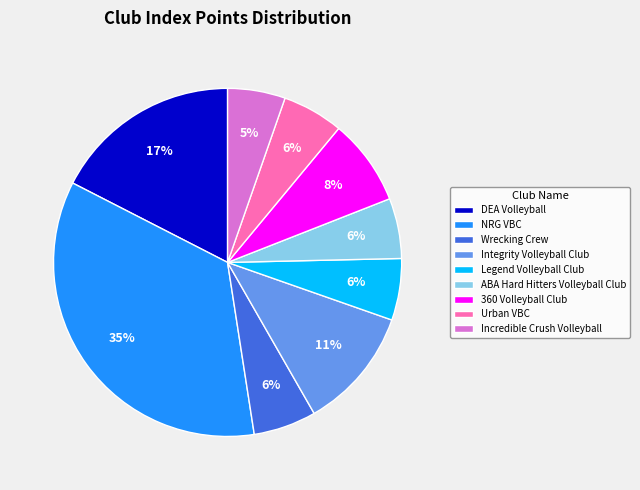

To the nearest percent, what percentage of the pie is Incredible Crush Volleyball?

5%